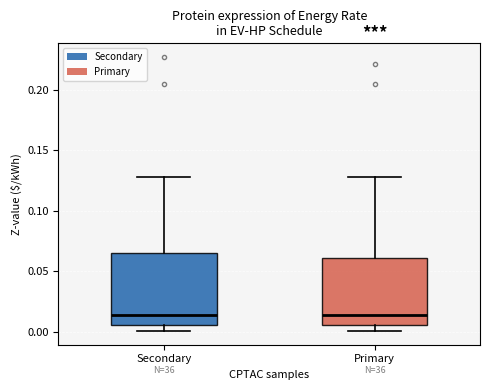

Reading left to right, transcribe this box plot: for each box, give where its median line is, the range the box spans, and where its two whiskers end, as read against the y-axis. The values are not printed on the chart, so give them approximately, as read against the axis.

Secondary: median 0.015, box 0.005 to 0.065, whiskers 0.000 to 0.130
Primary: median 0.015, box 0.005 to 0.060, whiskers 0.000 to 0.125